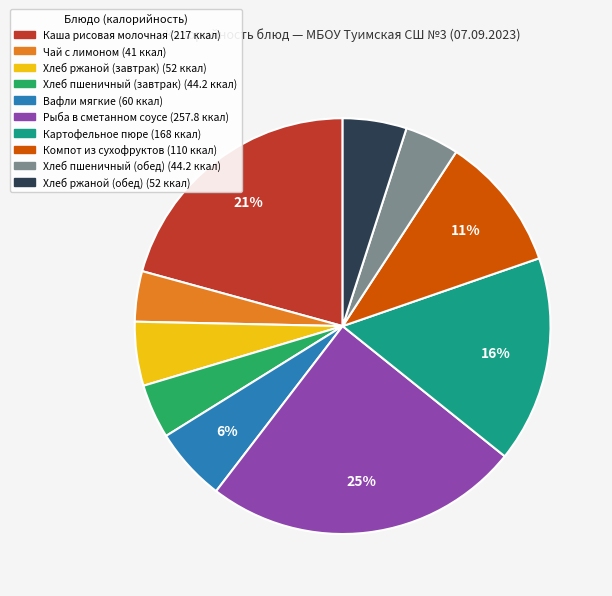

Approximately how many times larger is the value at Хлеб пшеничный (обед) compared to Компот из сухофруктов?

0.4